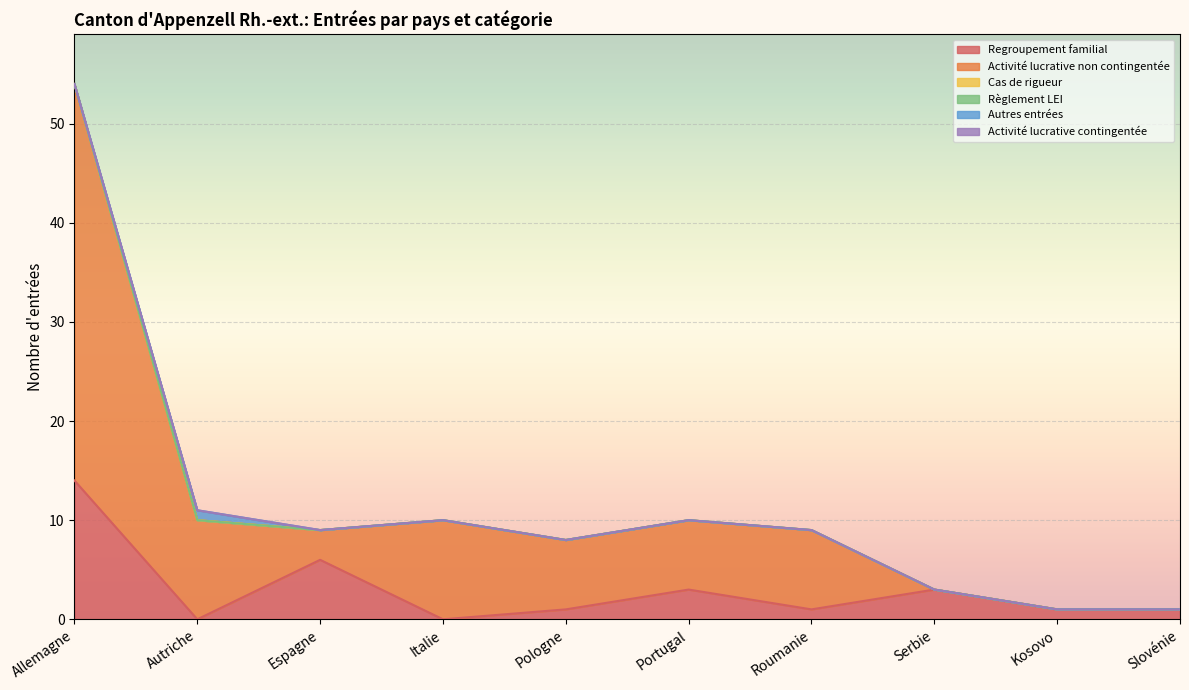

Is the value of Activité lucrative contingentée at Italie greater than the value of Cas de rigueur at Slovénie?

No